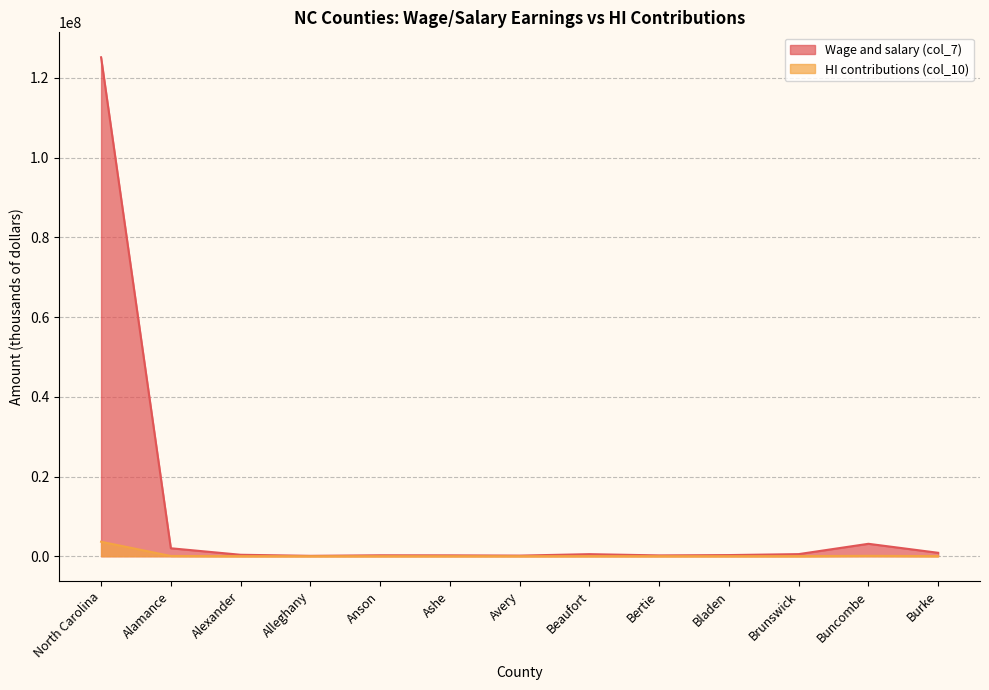

How many lines are shown in the chart?

2